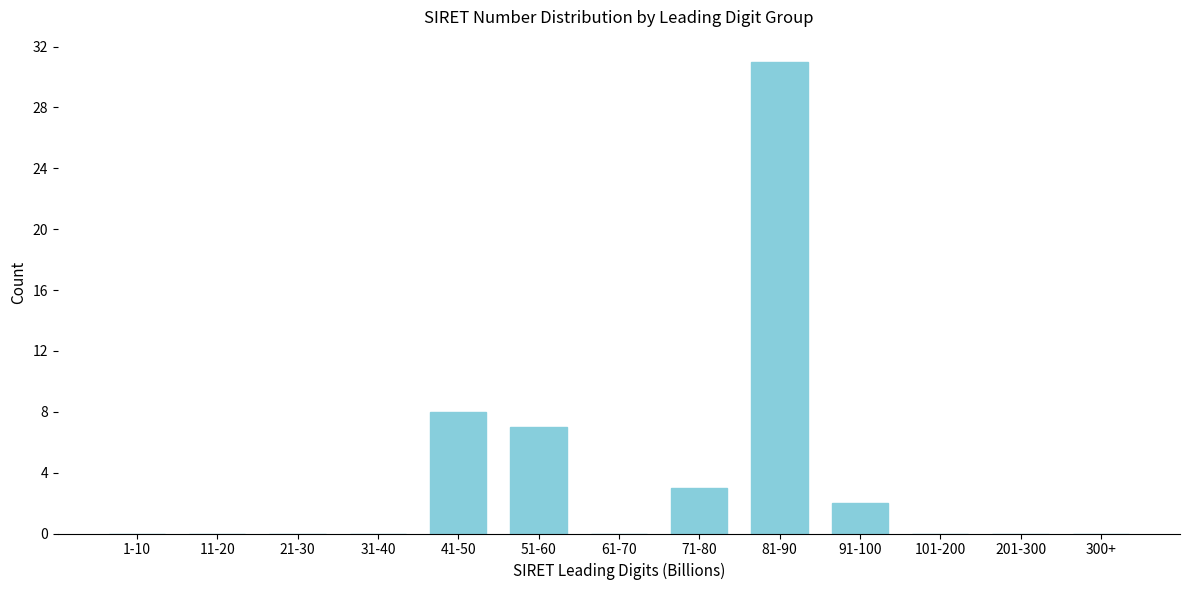

Reading left to right, extract all data points from this chart.

1-10=0	11-20=0	21-30=0	31-40=0	41-50=8	51-60=7	61-70=0	71-80=3	81-90=31	91-100=2	101-200=0	201-300=0	300+=0